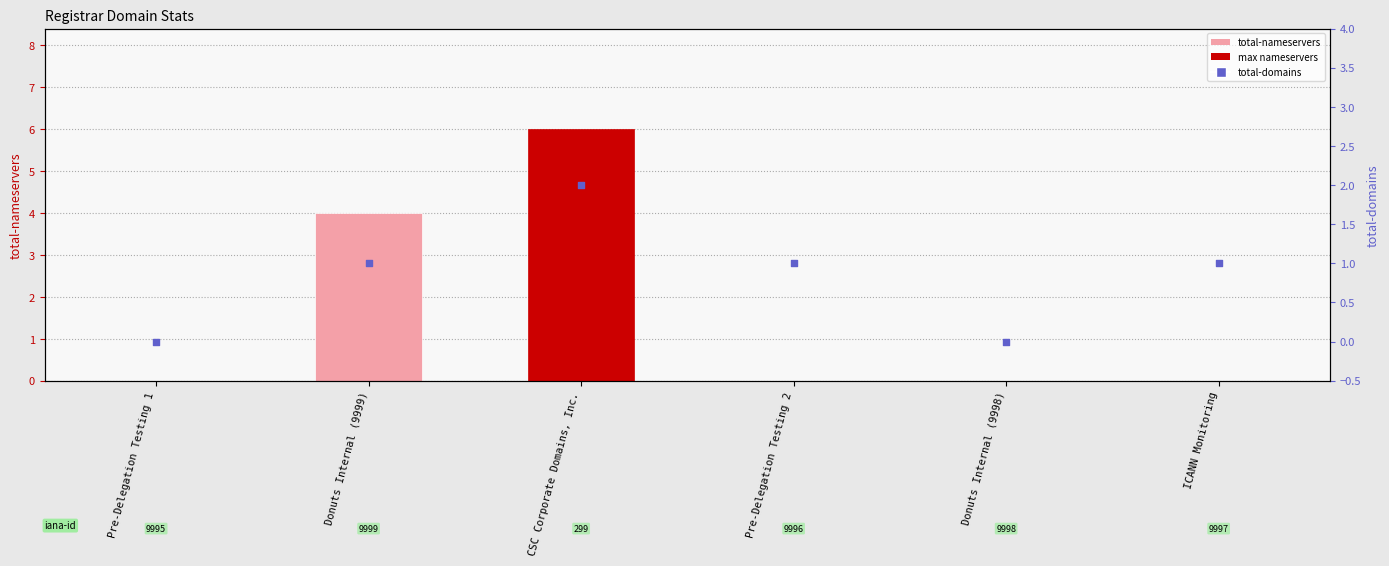

What is the total value across all series at Donuts Internal (9999)?

5